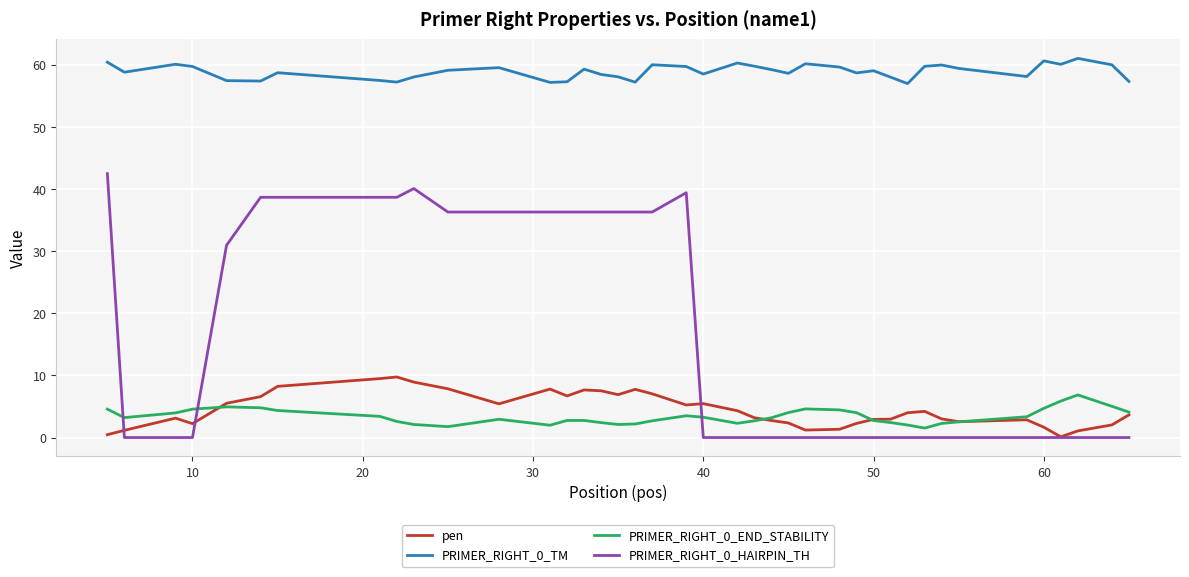

Is this an area chart (filled region under the line)?

No